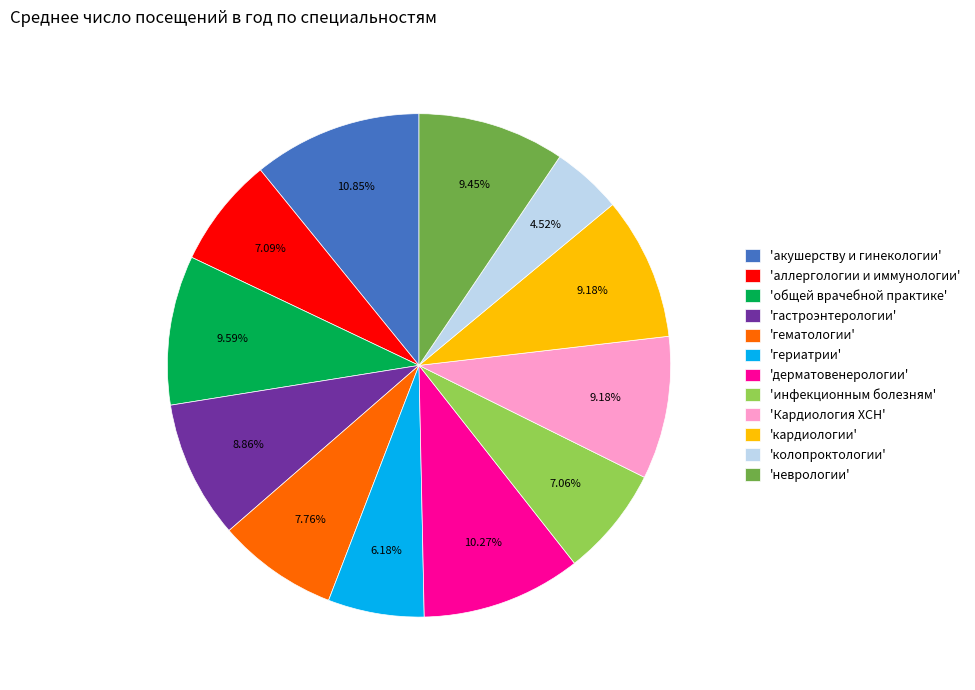

What is the ratio of the value at 'кардиологии' to the value at 'неврологии'?

1.0